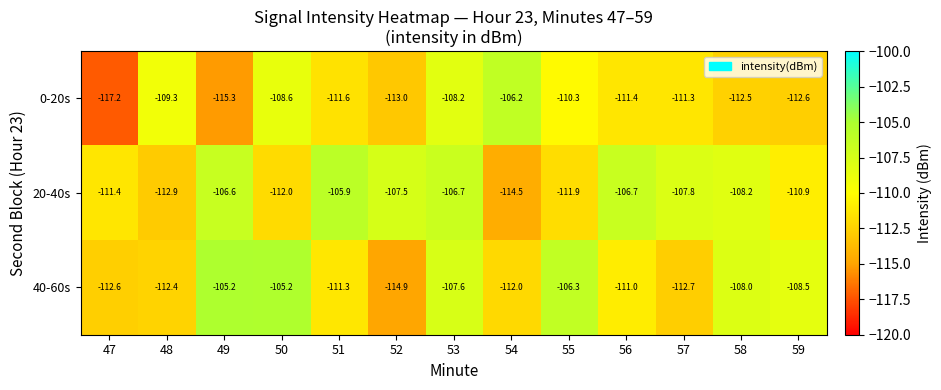

What value does the 40-60s series have at 59?

-108.5